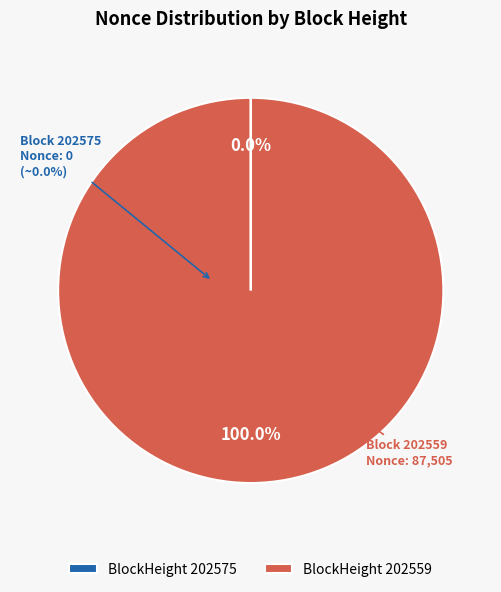

The 202559 slice represents 89% of the pie. True or false?

False